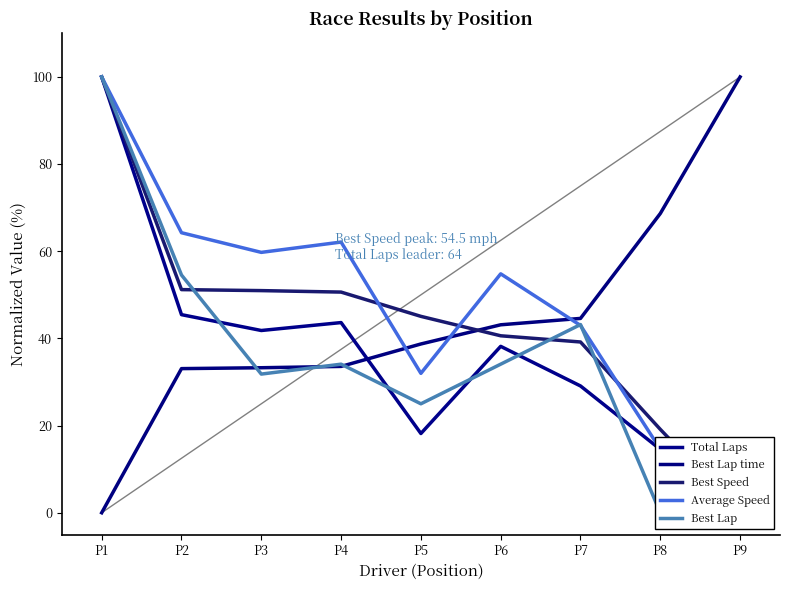

True or false: Best Speed has more than 1 points higher than both neighbors.

False